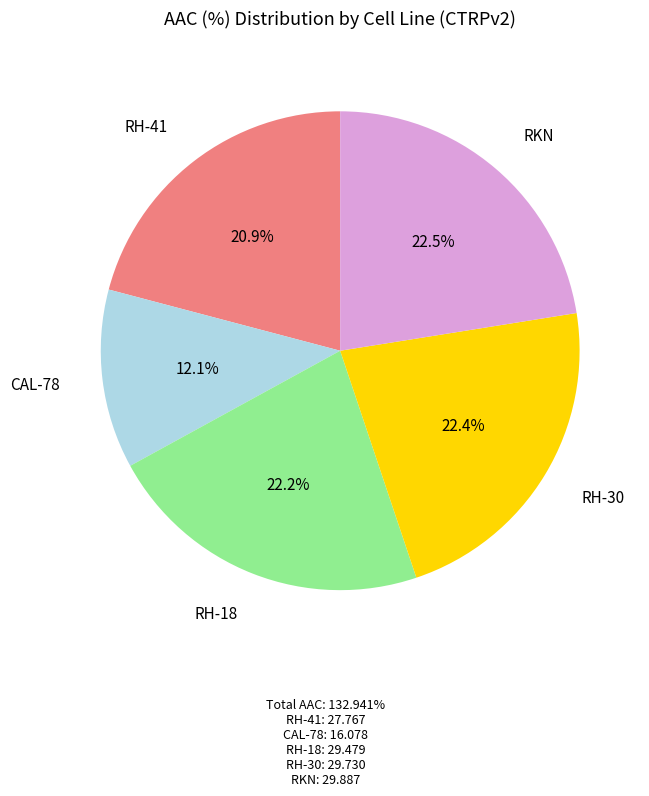

Does any single category account for the majority?

No